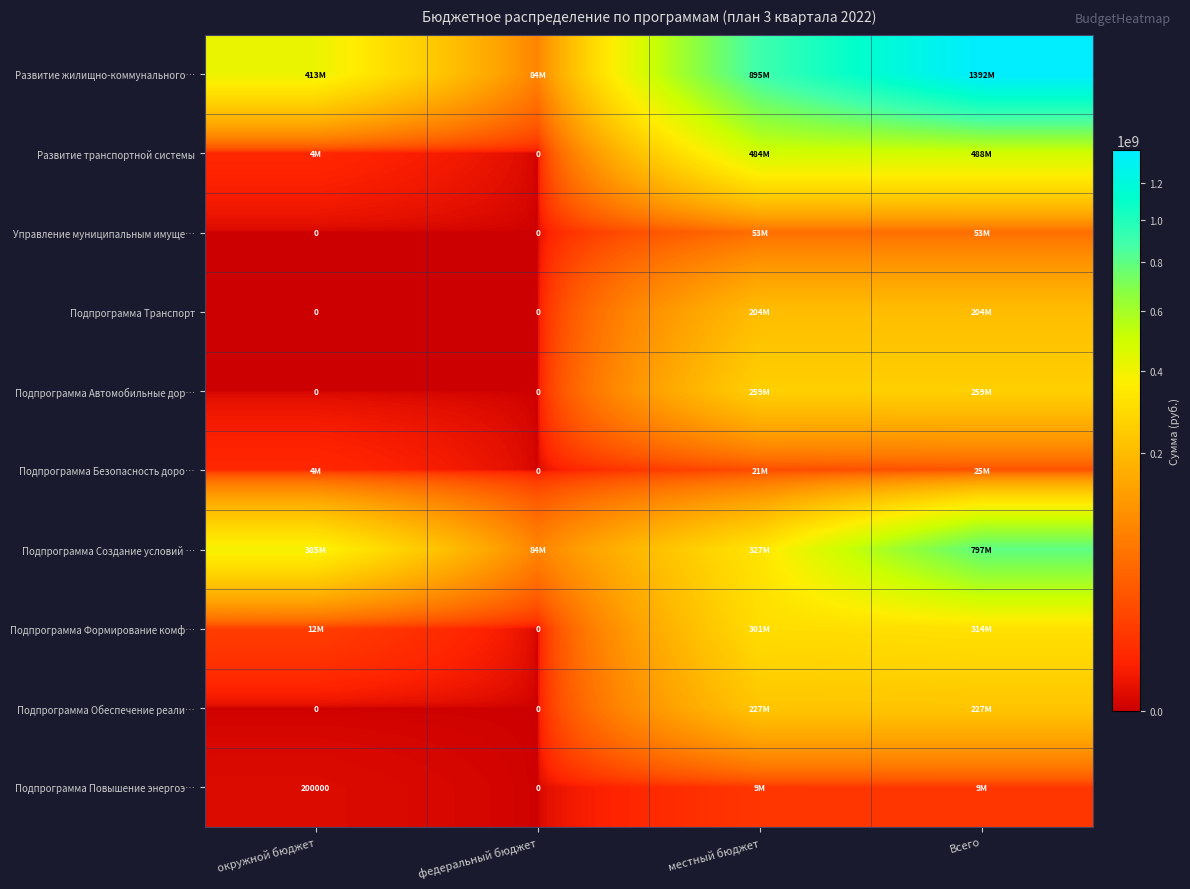

Is it true that Подпрограмма Формирование комф… equals 459914318 at Всего?

False